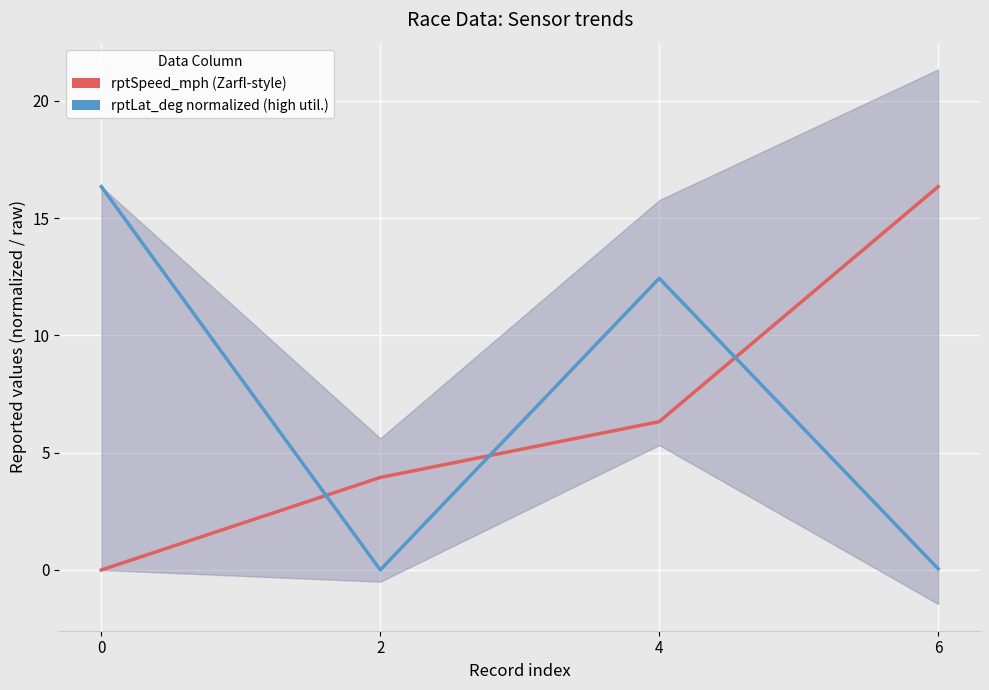

What is the average value of the rptSpeed_mph (Zarfl-style) series?

6.7